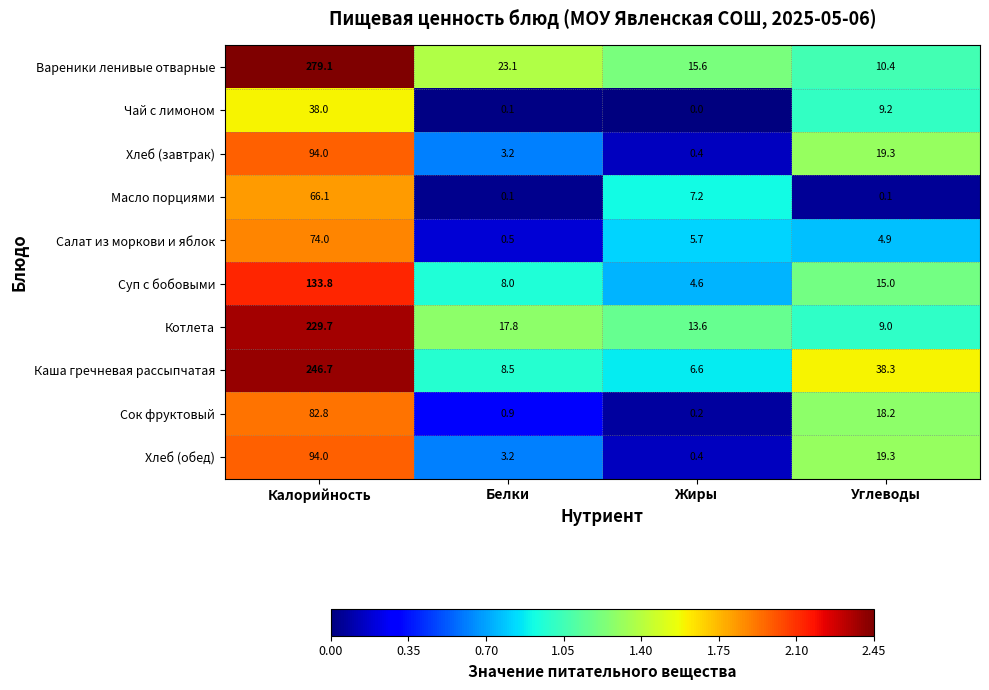

What is the sum of all Вареники ленивые отварные values?

328.2